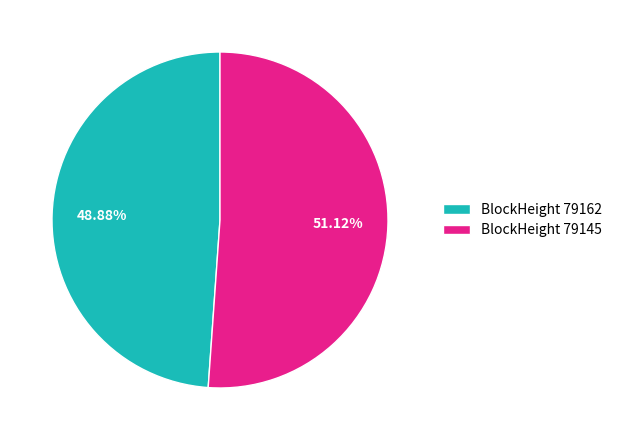

Is the sum of BlockHeight 79145 and BlockHeight 79162 greater than half?

Yes